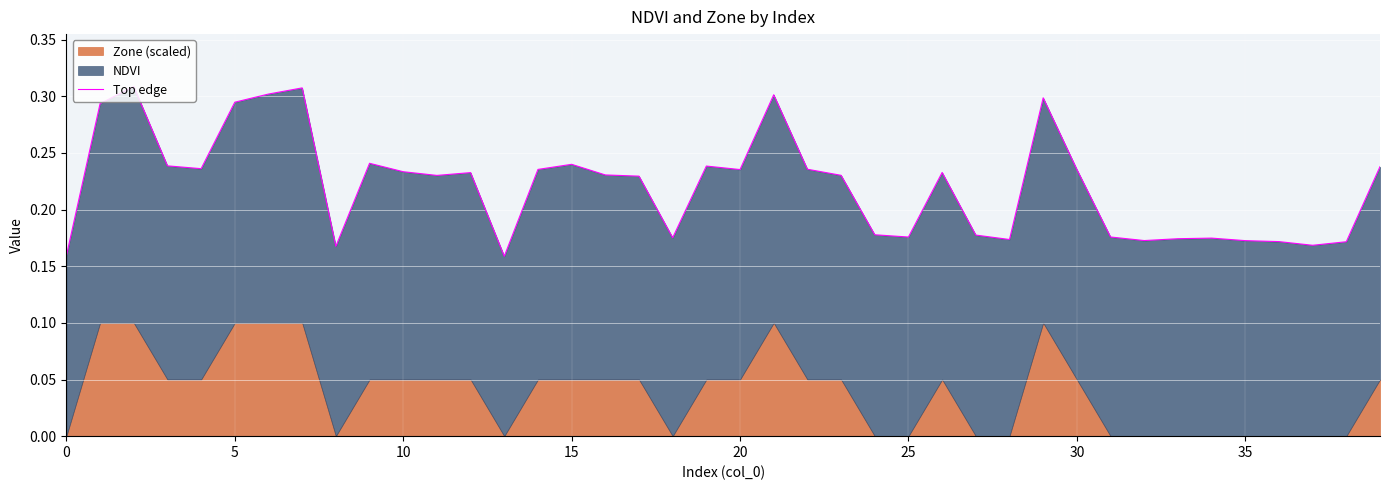

What is the smallest value displayed?

0.2